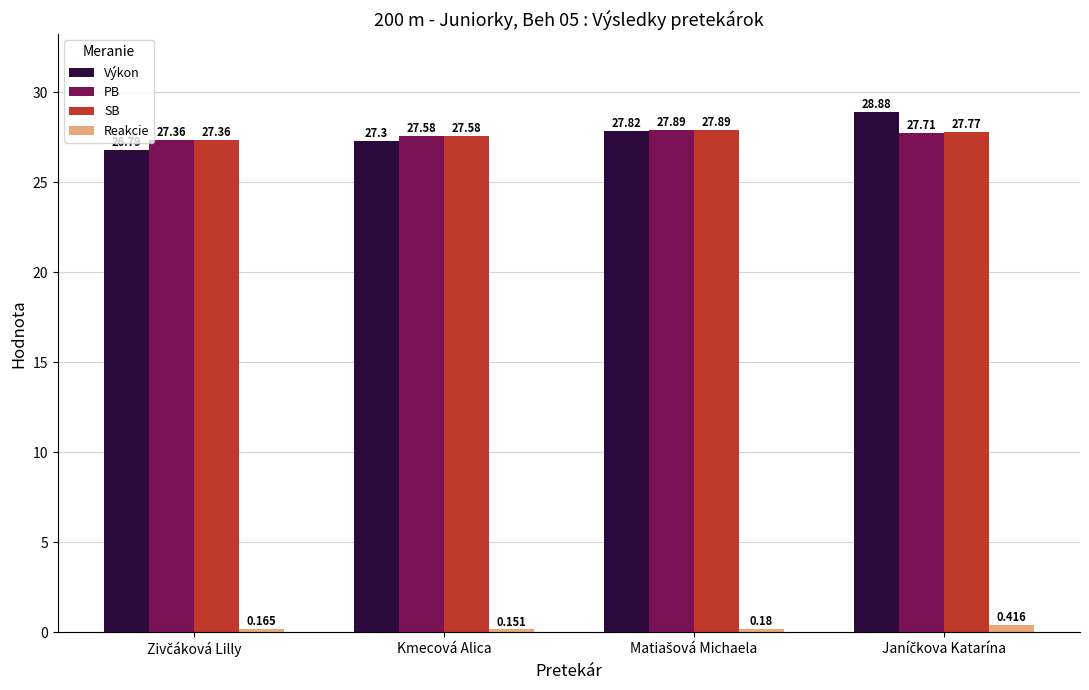

Where is Reakcie nearest to the value 0?

Kmecová Alica